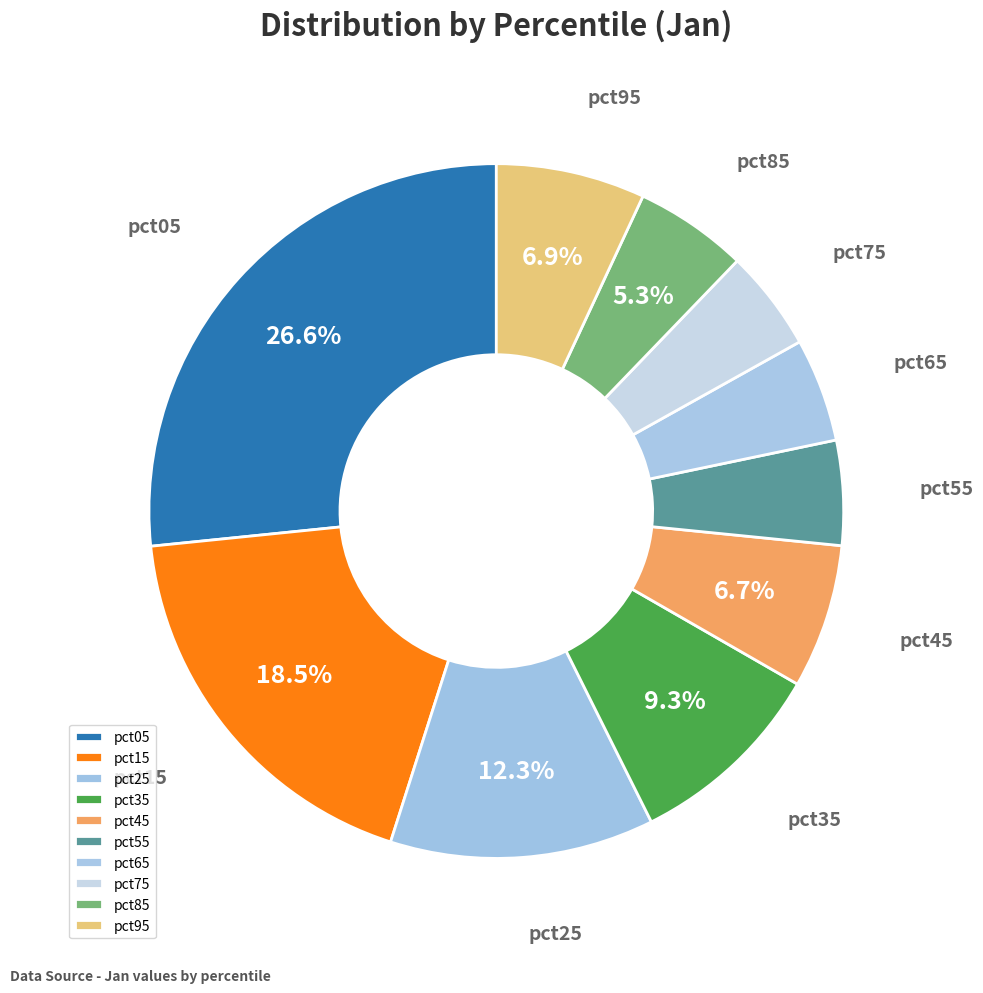

What percentage is NOT represented by pct85?

94.7%